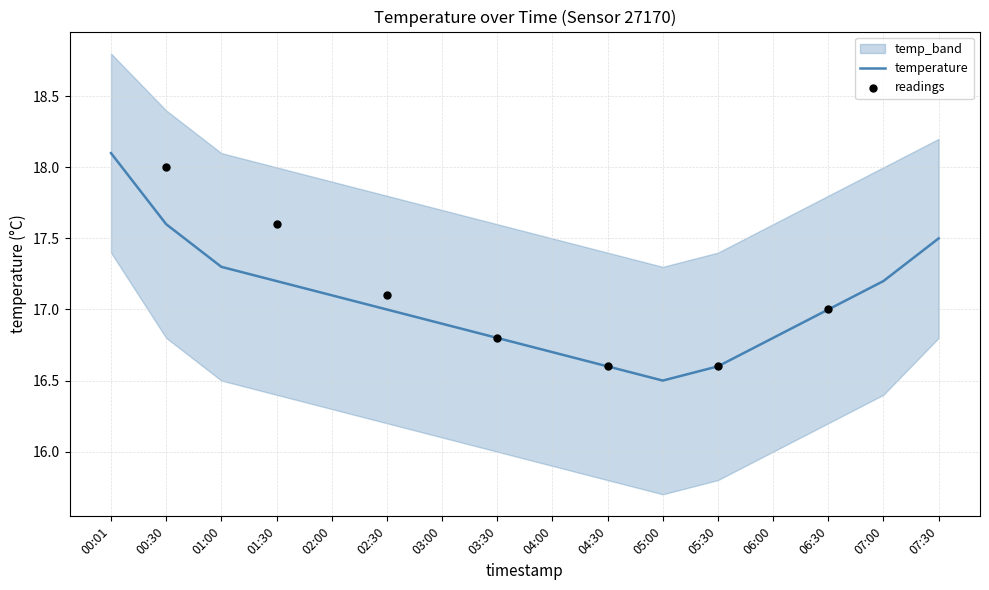

True or false: temperature has a value of 17.0 at 06:30.

True